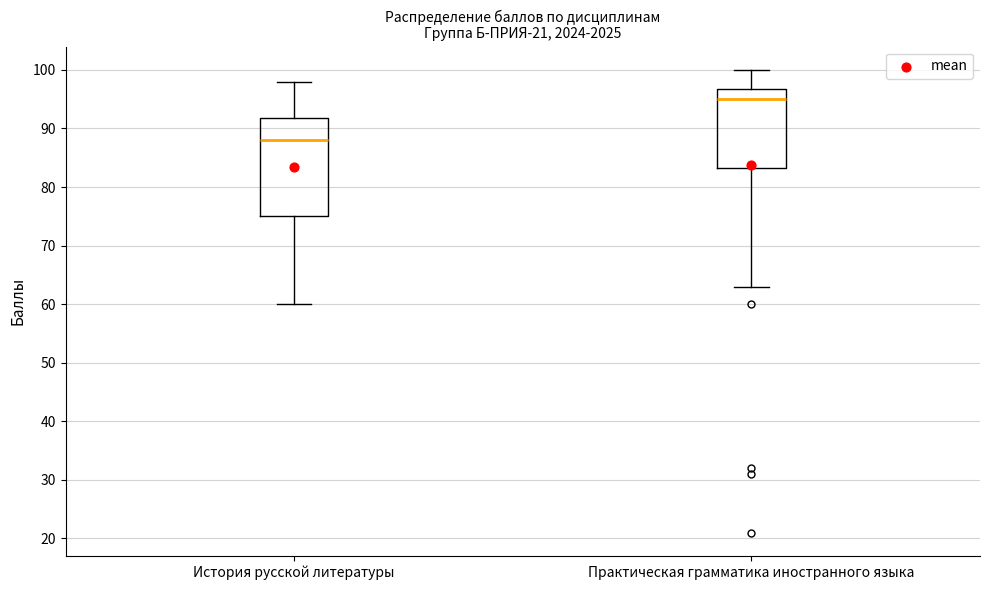

Reading left to right, transcribe this box plot: for each box, give where its median line is, the range the box spans, and where its two whiskers end, as read against the y-axis. The values are not printed on the chart, so give them approximately, as read against the axis.

История русской литературы: median 88, box 75 to 92, whiskers 60 to 98
Практическая грамматика иностранного языка: median 95, box 83 to 97, whiskers 63 to 100